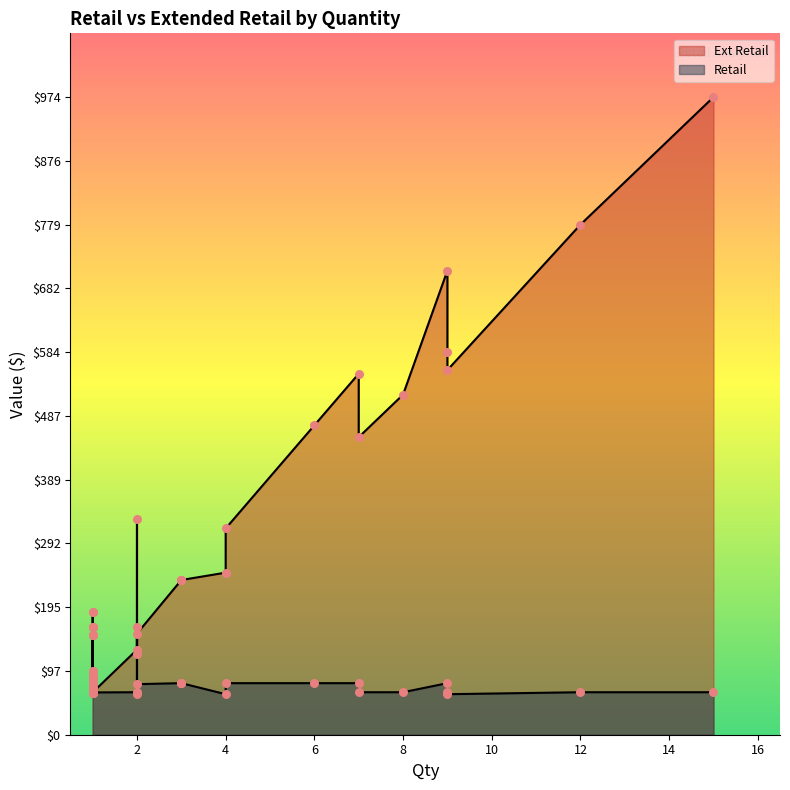

Which series has the largest total across all categories?

Ext Retail